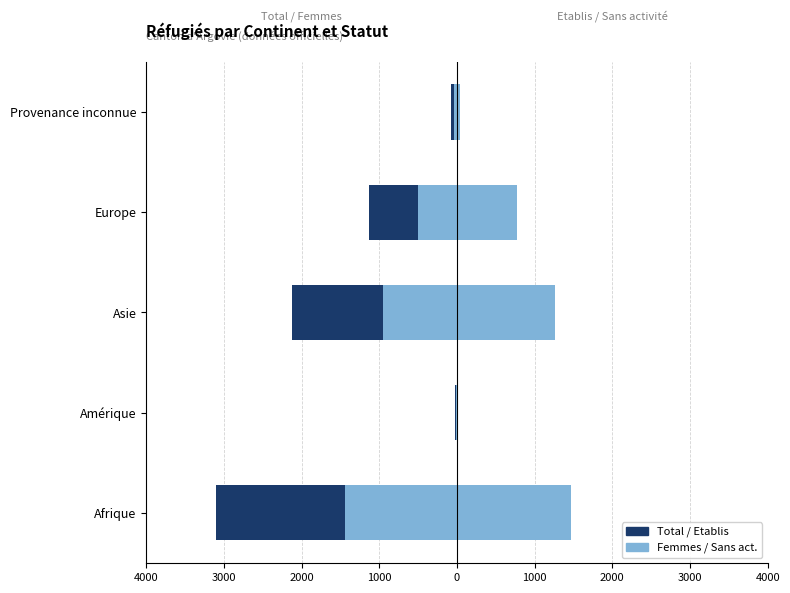

What is the value of the dont Femmes bar at the 4th from the left?

-496